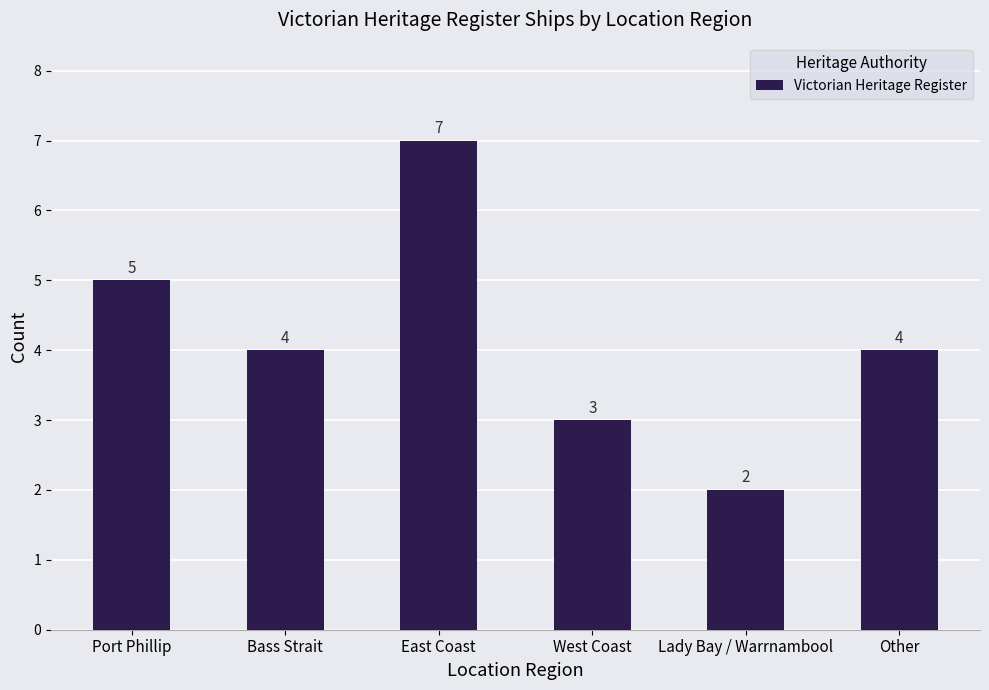

What is the change in value from Bass Strait to East Coast?

+3